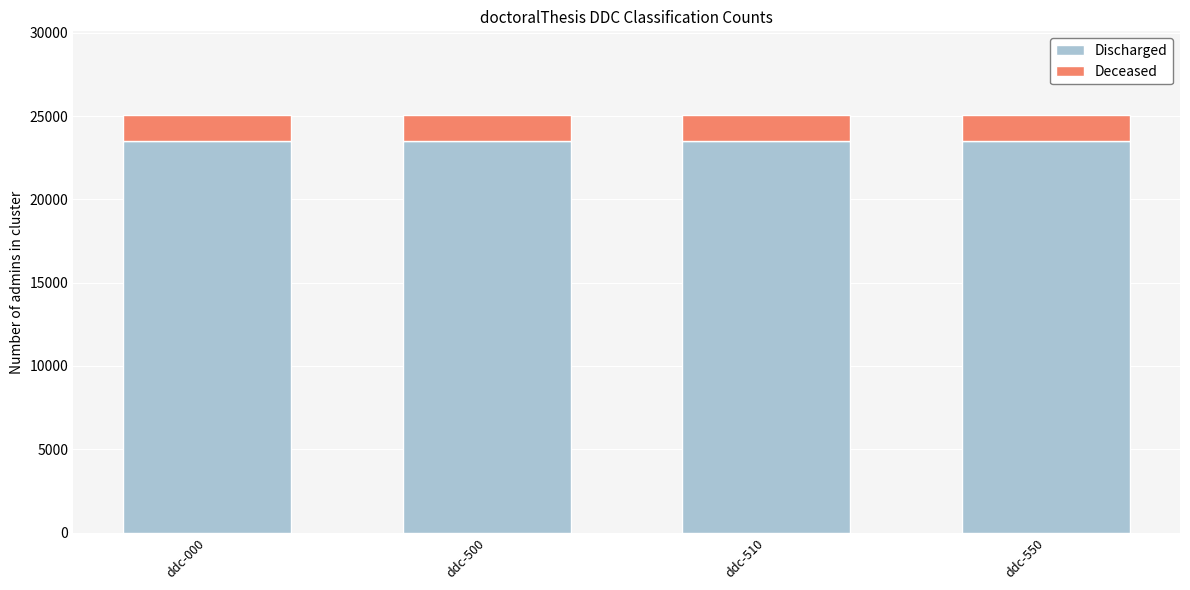

Is it true that Discharged equals 23532 at ddc-000?

True